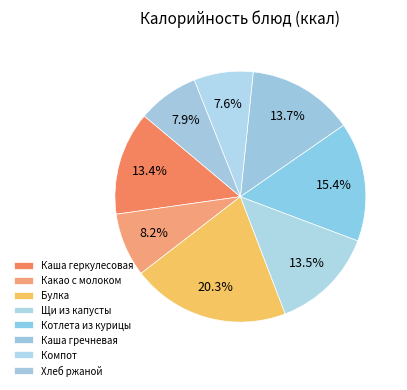

How many slices are in this pie chart?

8